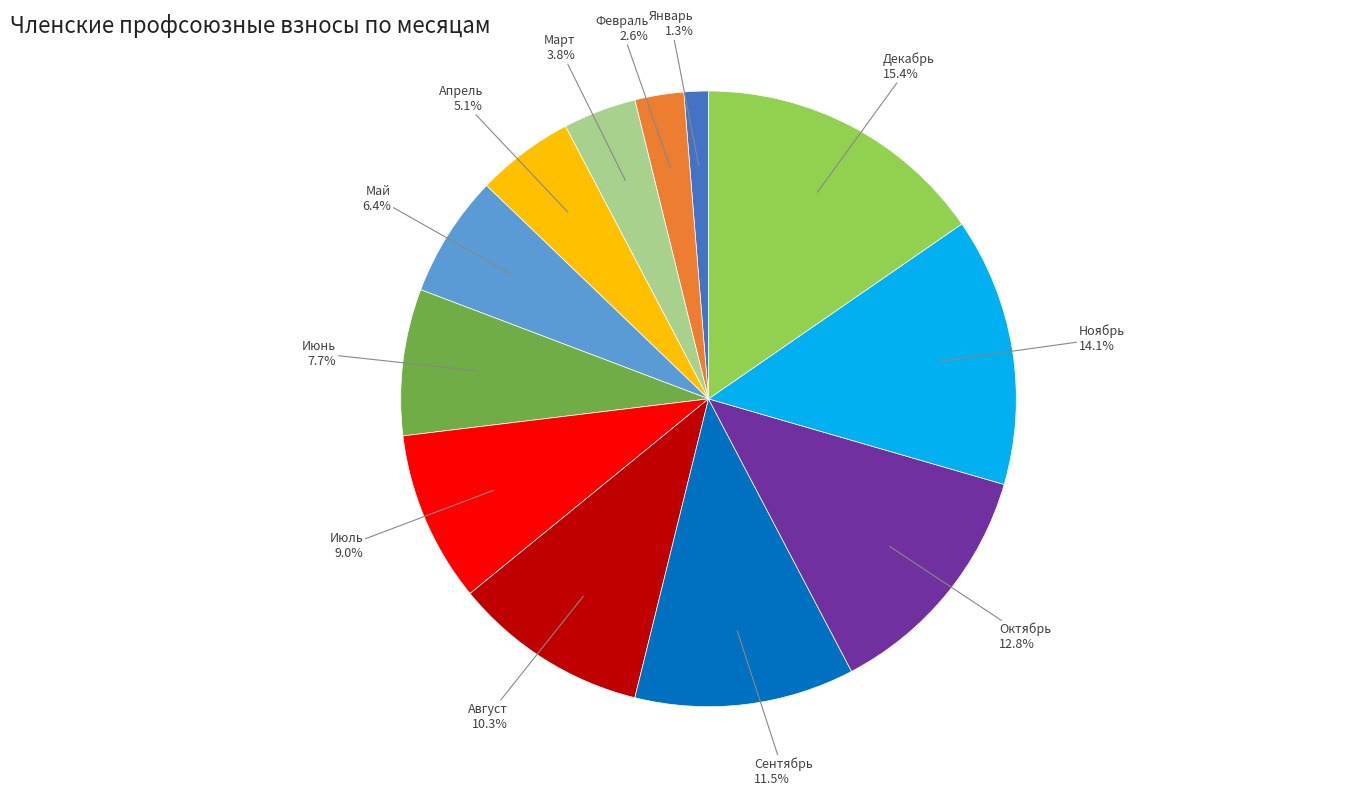

How many segments does this pie chart have?

12